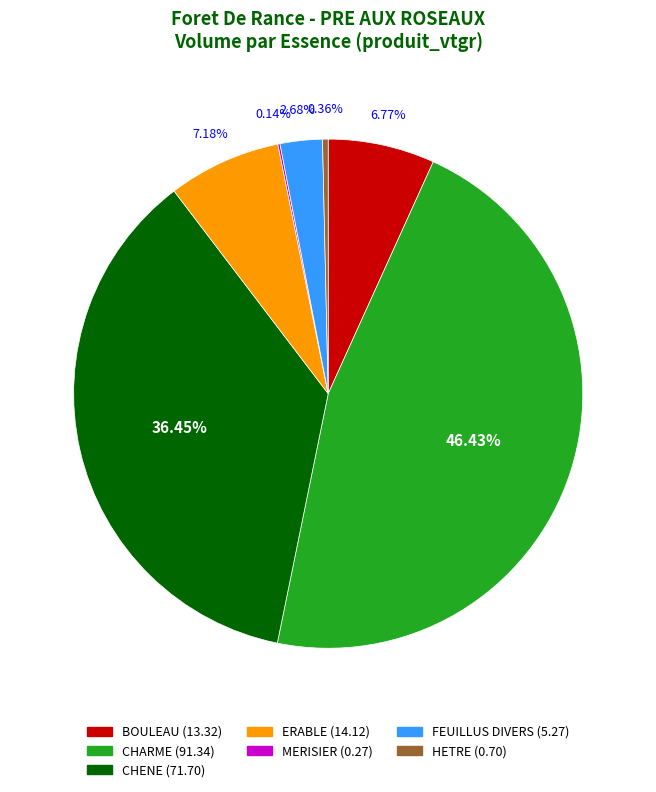

True or false: BOULEAU accounts for 2% of the total.

False